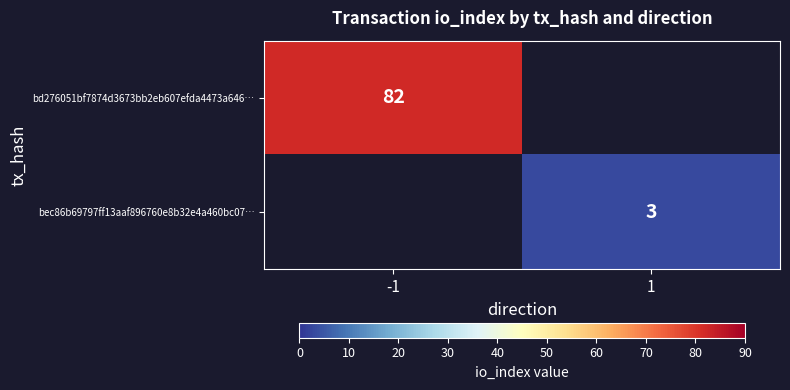

The bec86b69797ff13aaf896760e8b32e4a460bc07… series shows 5 at 1. True or false?

False